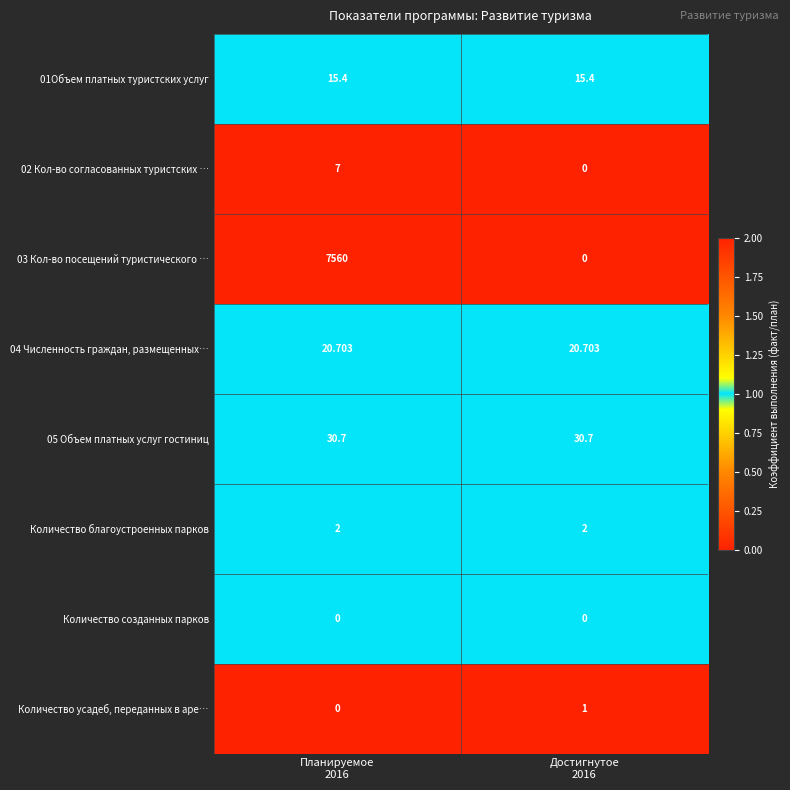

Reading left to right, extract all data points from this chart.

01Объем платных туристских услуг: Планируемое
2016=15	Достигнутое
2016=15
02 Кол-во согласованных туристских …: Планируемое
2016=7	Достигнутое
2016=0
03 Кол-во посещений туристического …: Планируемое
2016=7560	Достигнутое
2016=0
04 Численность граждан, размещенных…: Планируемое
2016=21	Достигнутое
2016=21
05 Объем платных услуг гостиниц: Планируемое
2016=31	Достигнутое
2016=31
Количество благоустроенных парков: Планируемое
2016=2	Достигнутое
2016=2
Количество созданных парков: Планируемое
2016=0	Достигнутое
2016=0
Количество усадеб, переданных в аре…: Планируемое
2016=0	Достигнутое
2016=1